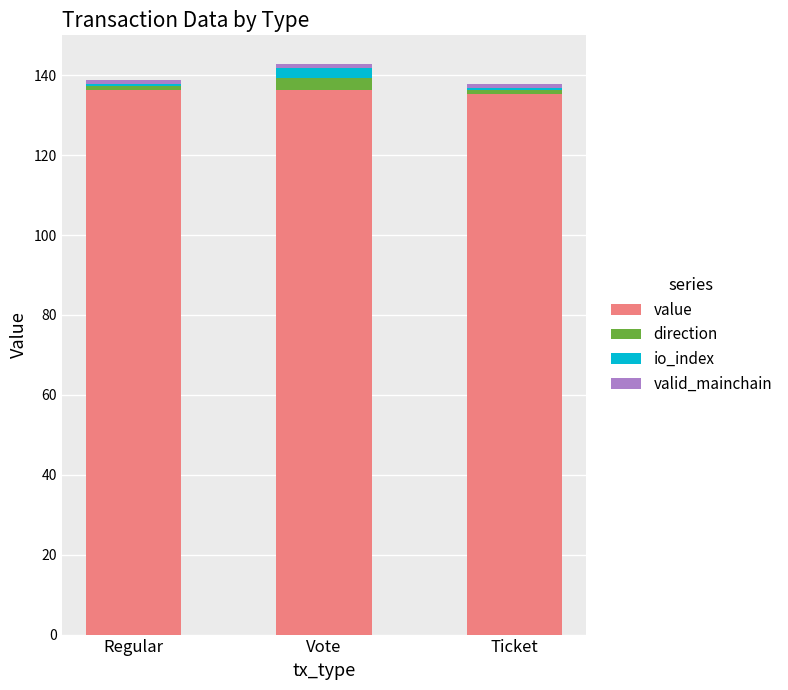

What is the minimum value for value?

135.4